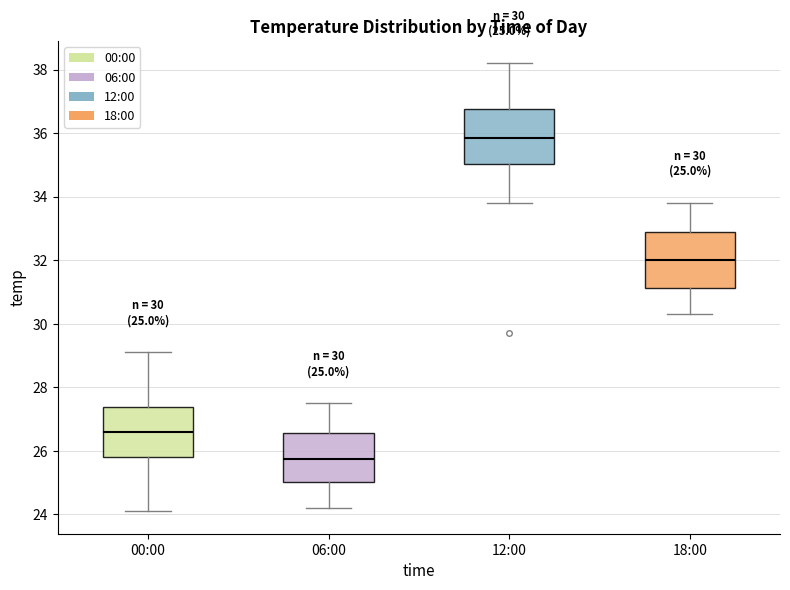

Which box's median line is the lowest?

06:00